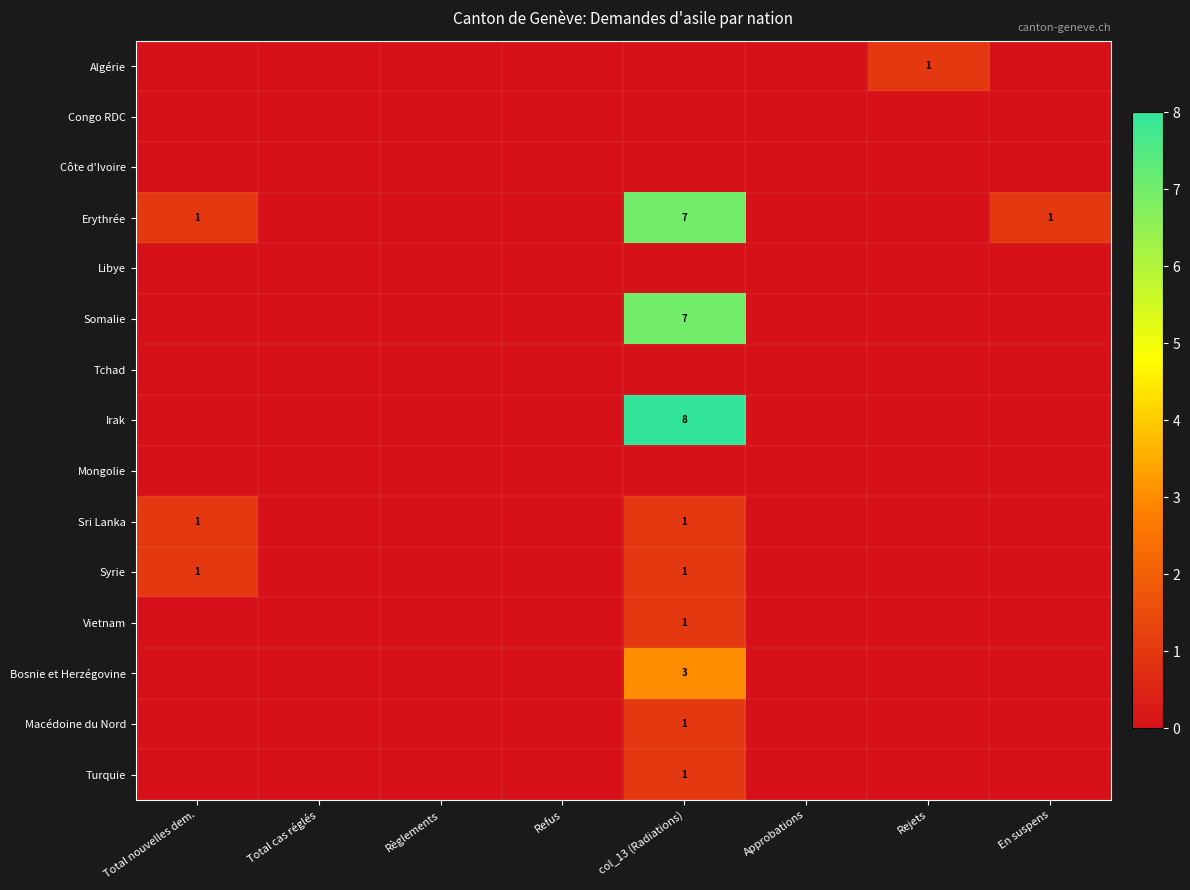

At how many categories does at least one series exceed 7?

1